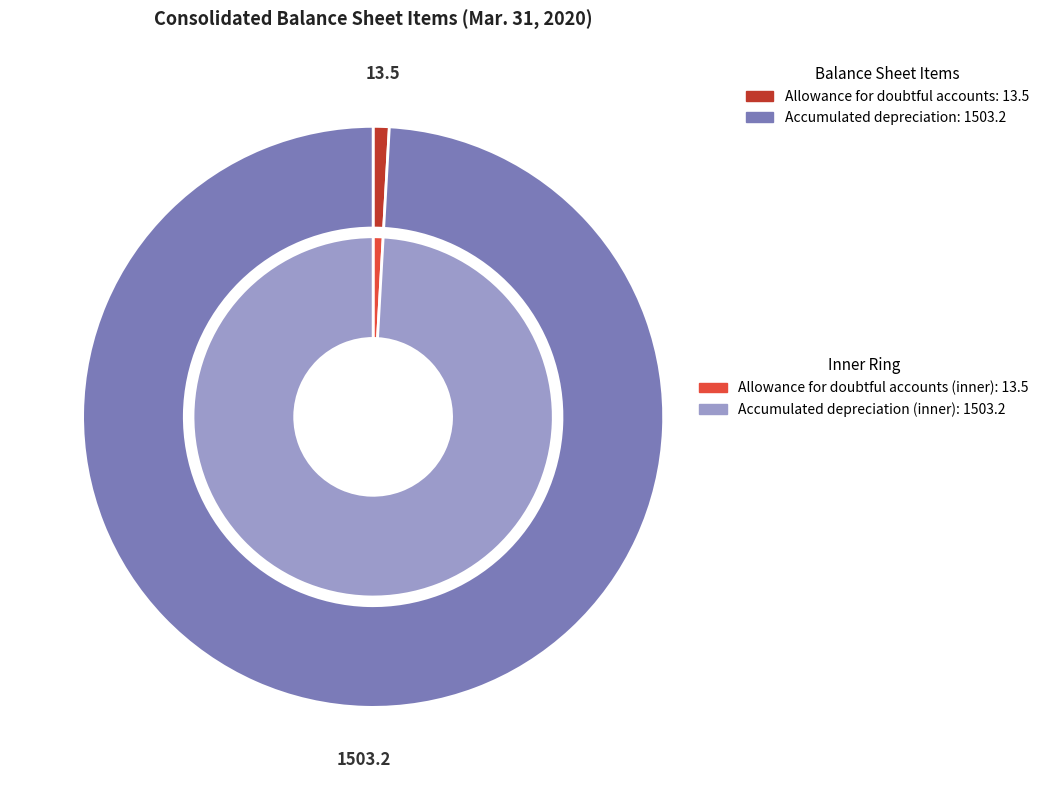

What percentage is the Accumulated depreciation slice, to the nearest percent?

99%